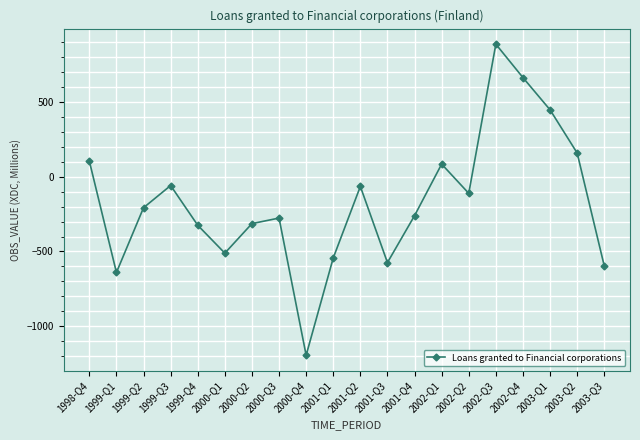

True or false: the data shows -673 at 2000-Q4.

False